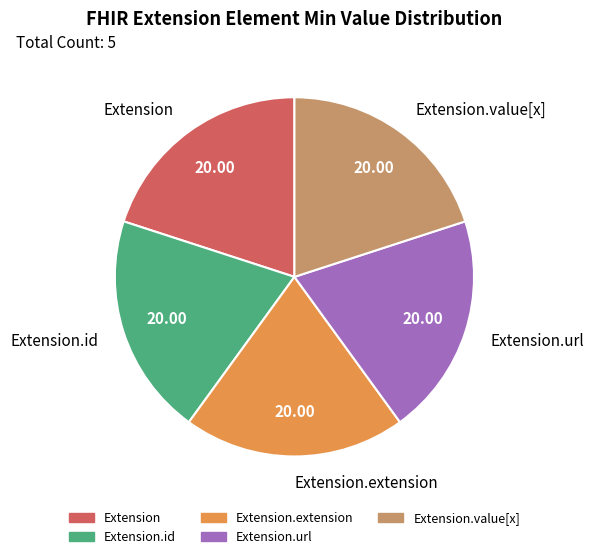

Is Extension.url the majority of the pie?

No